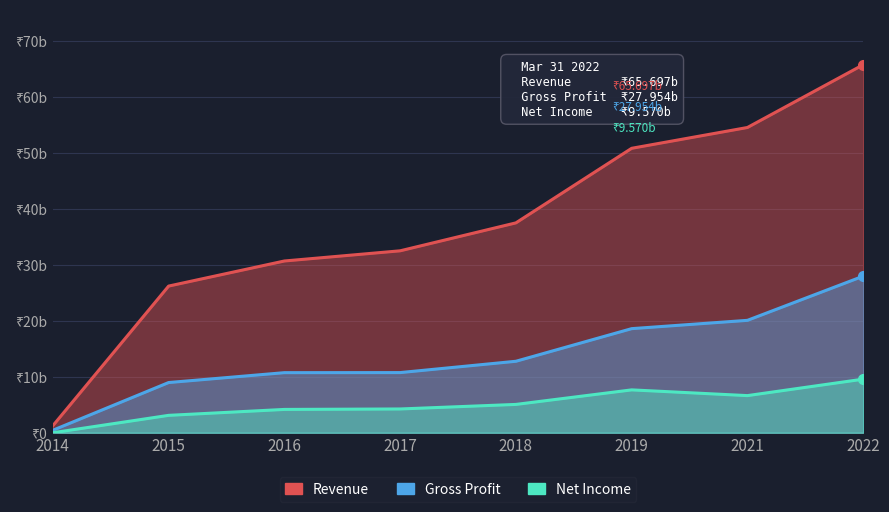

True or false: Net Income and Gross Profit cross at least once.

False